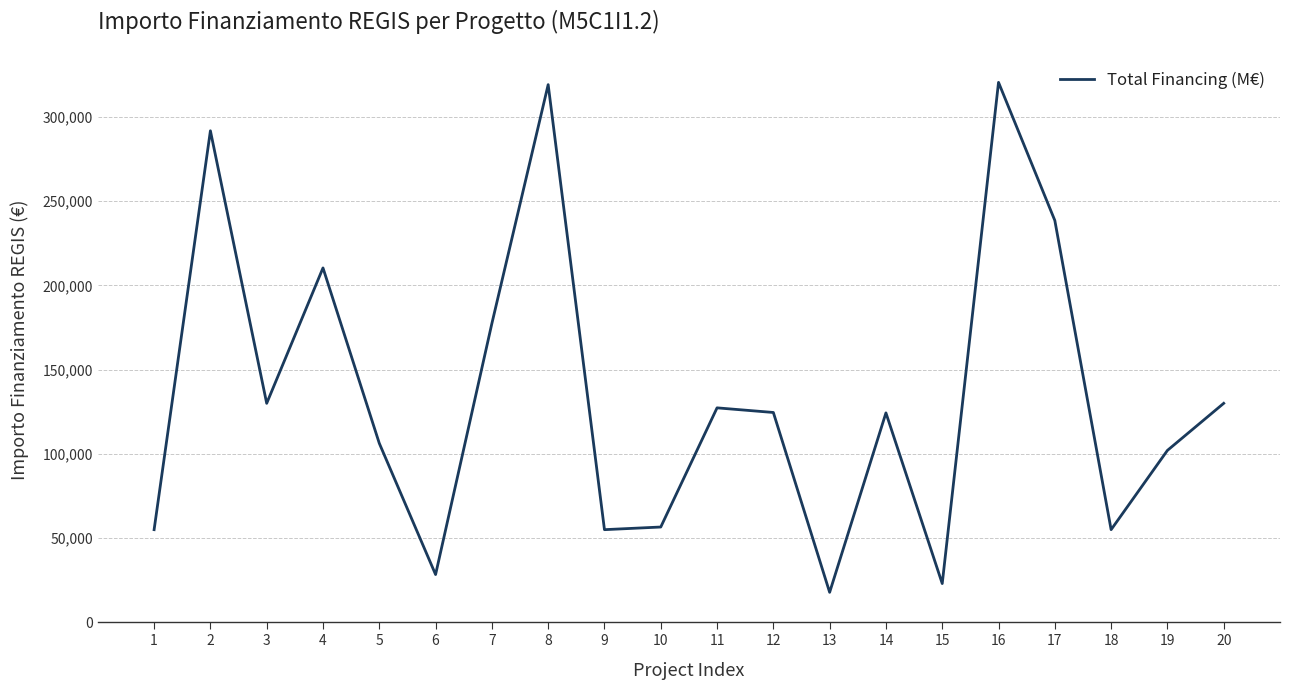

What is the sum of all values?

2693170.2